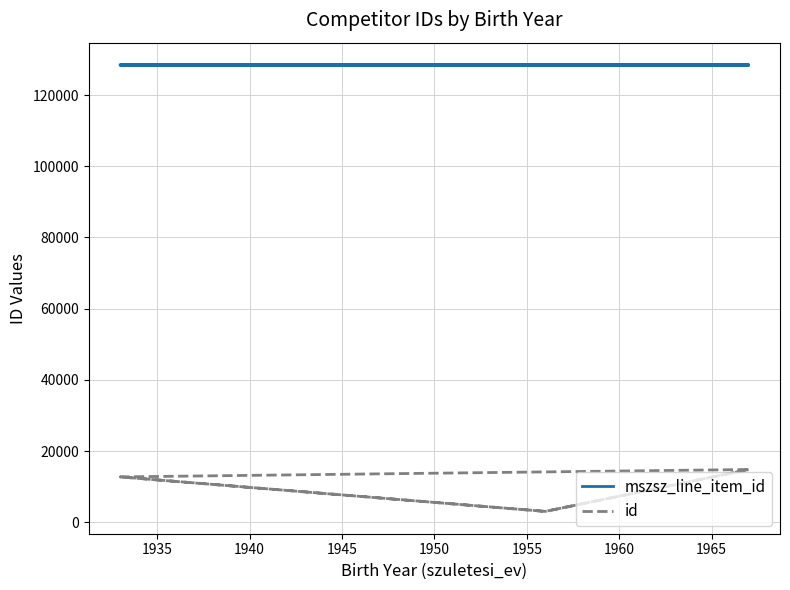

True or false: mszsz_line_item_id has a value of 199649 at 1930.

False